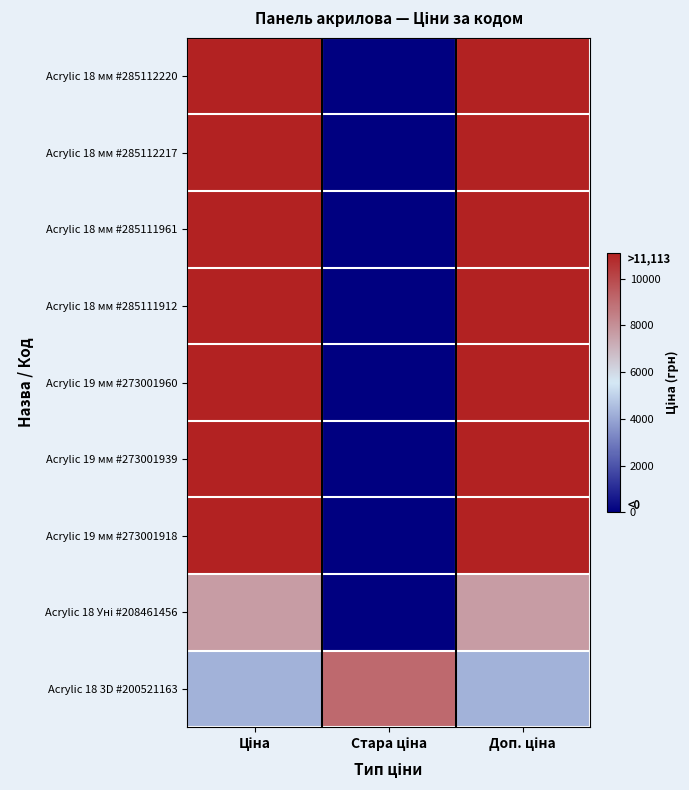

What is the spread (max minus min) of values at Ціна?

6846.8